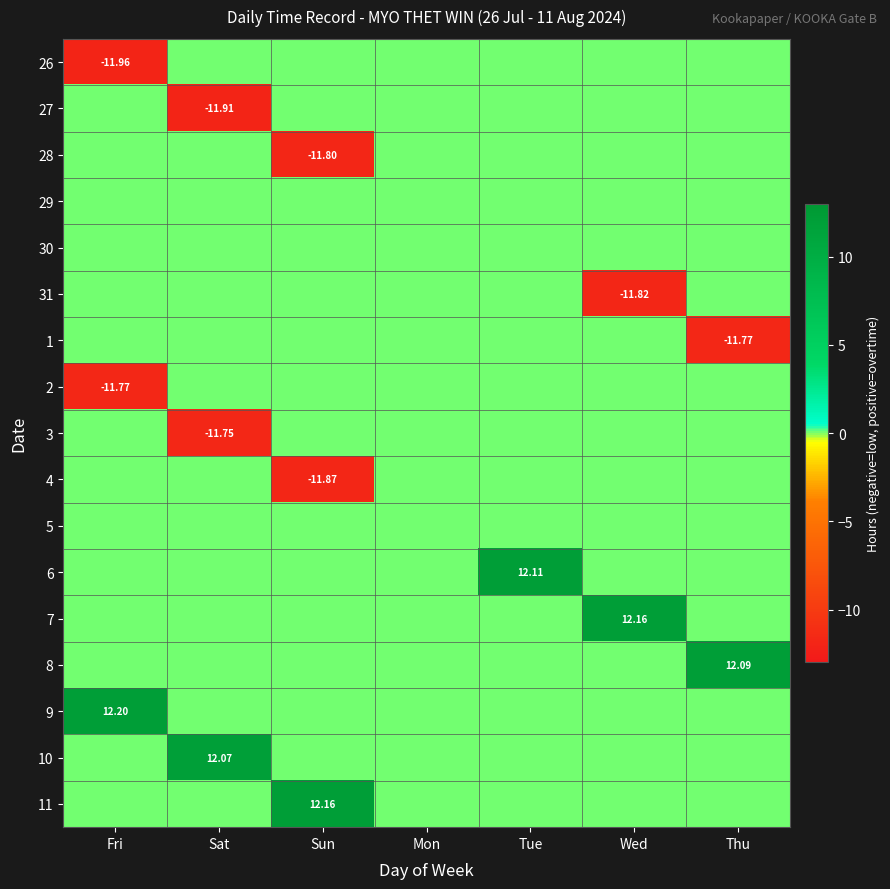

How many values in the 27 series are below 0?

1